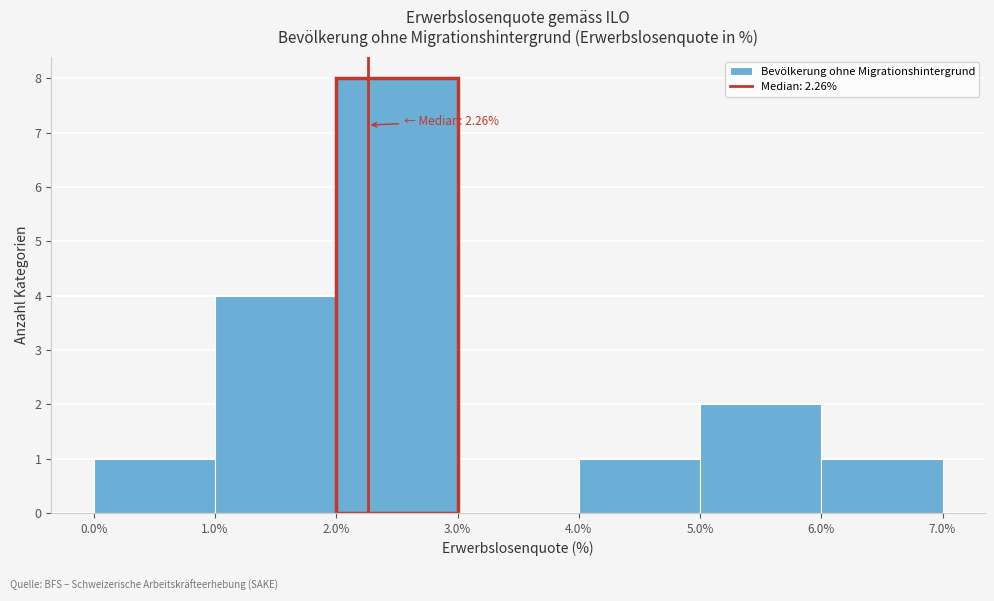

Which range on the x-axis has the tallest bar?

2.0% to 3.0%